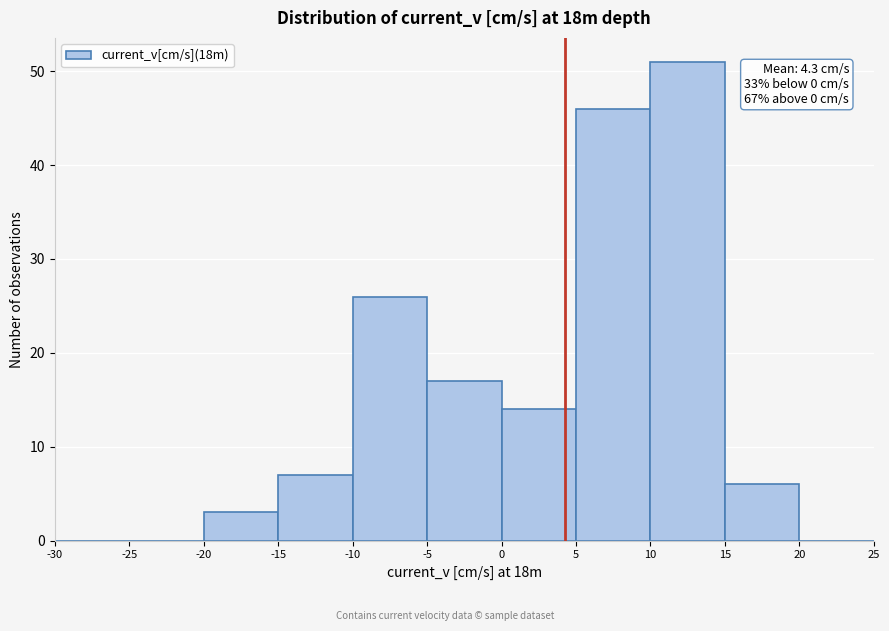

Which range on the x-axis has the tallest bar?

10 to 15